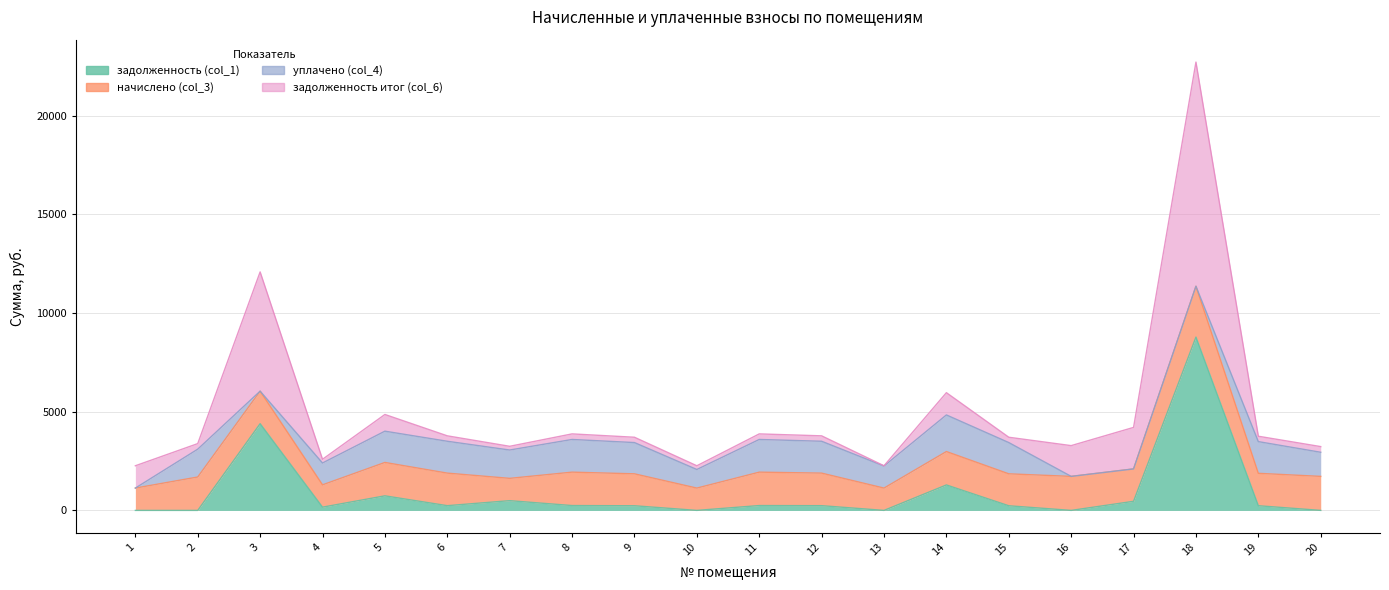

How many data points in задолженность (col_1) are above 239?

10